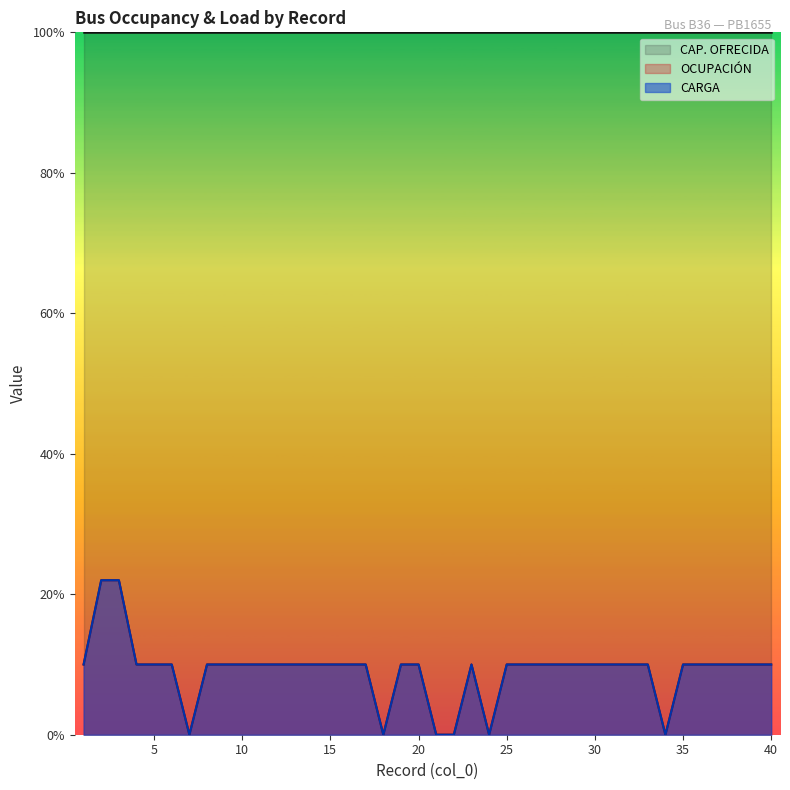

Where is the first local maximum for OCUPACIÓN?

23